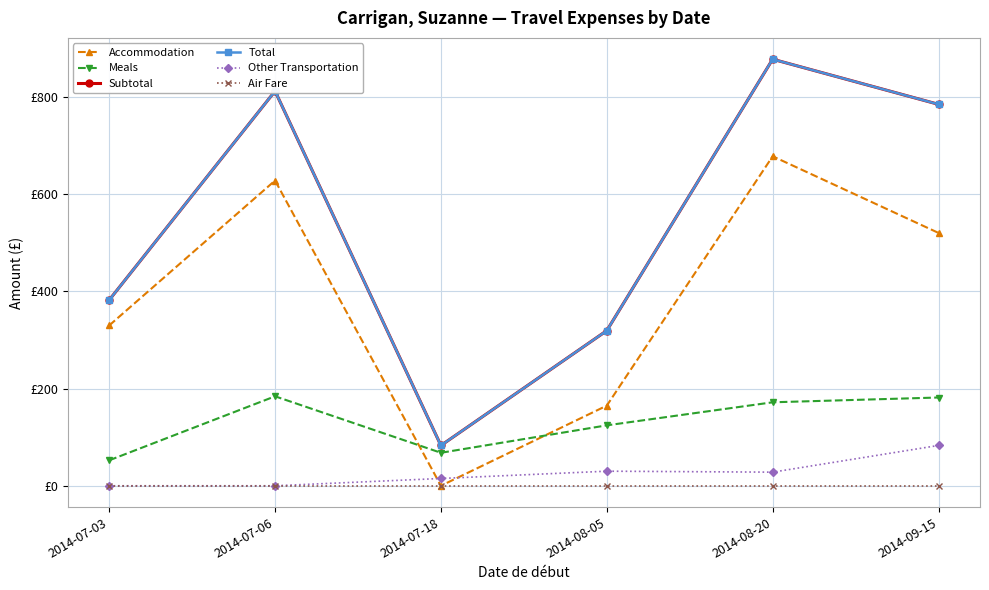

True or false: Other Transportation and Total cross at least once.

False